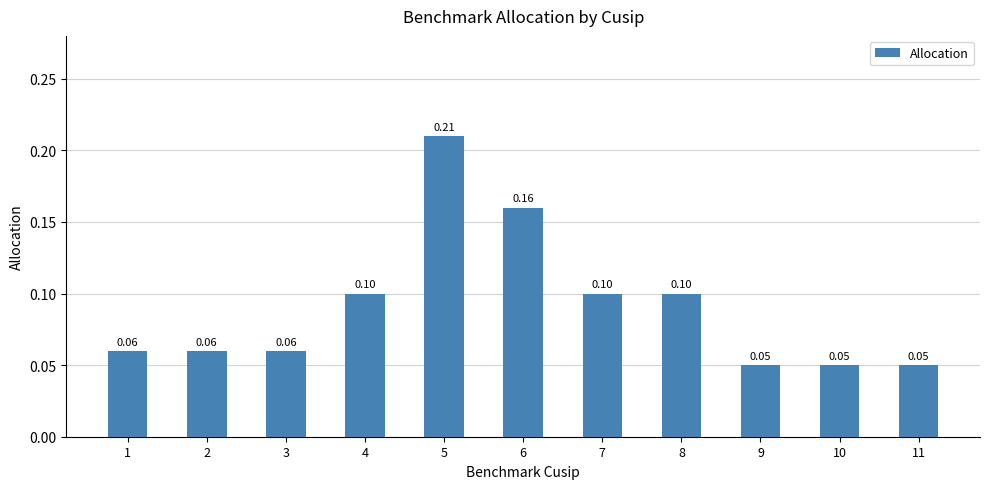

The chart shows a value of 0.1 at 11. True or false?

True